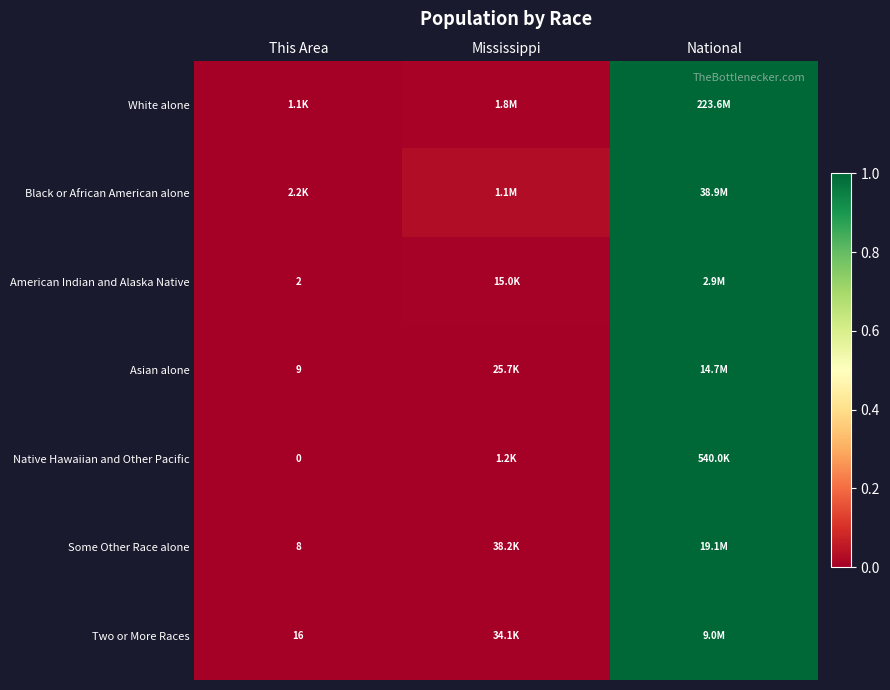

At which label is Asian alone closest to 0?

This Area